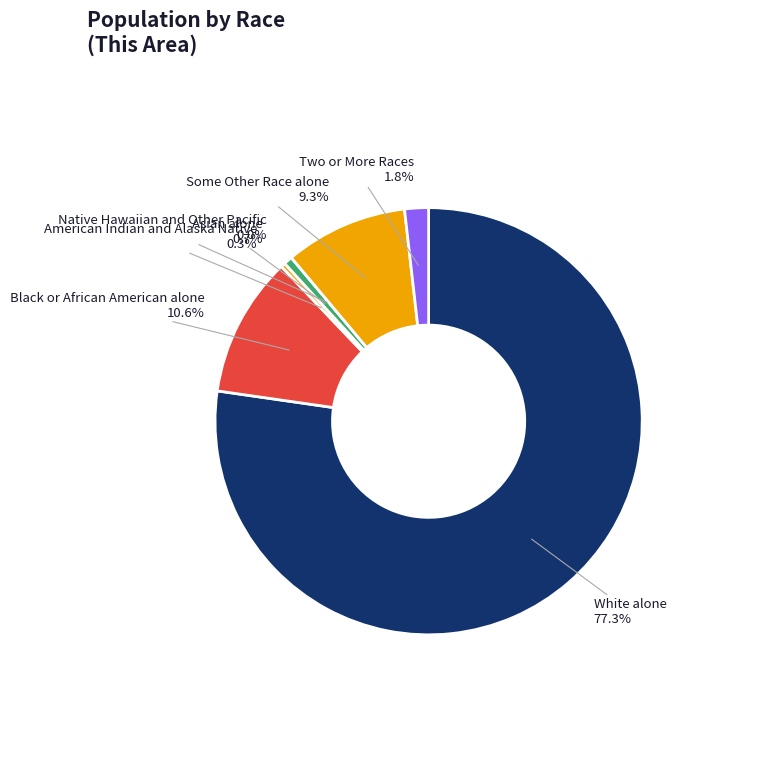

Rank the categories by value from lowest to highest.

Native Hawaiian and Other Pacific, American Indian and Alaska Native, Asian alone, Two or More Races, Some Other Race alone, Black or African American alone, White alone